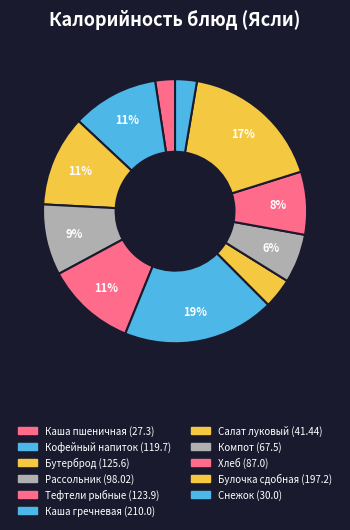

What is the largest slice in the pie chart?

Каша гречневая